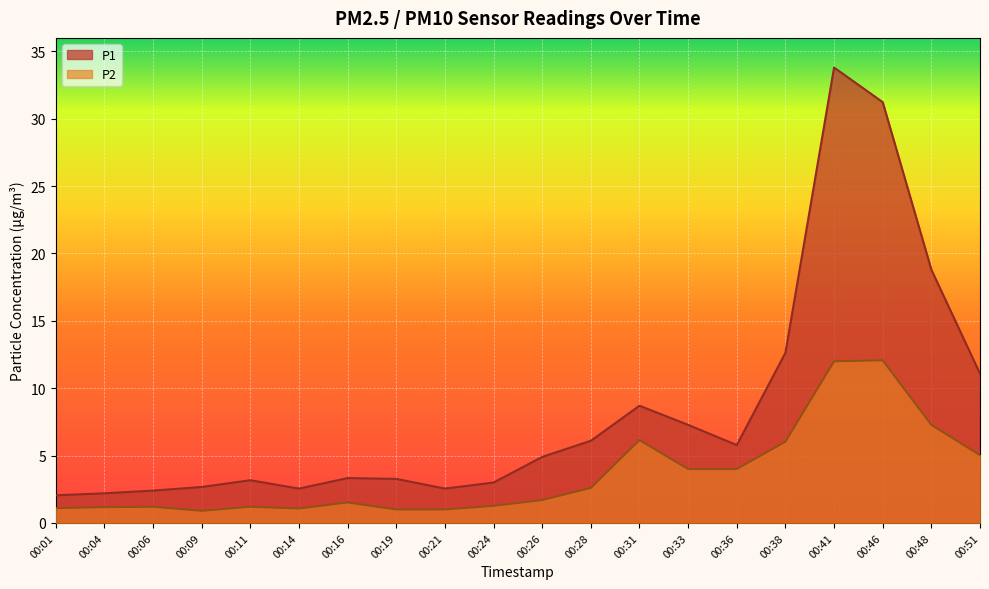

Is the value of P1 at 00:38 greater than the value of P2 at 00:16?

Yes